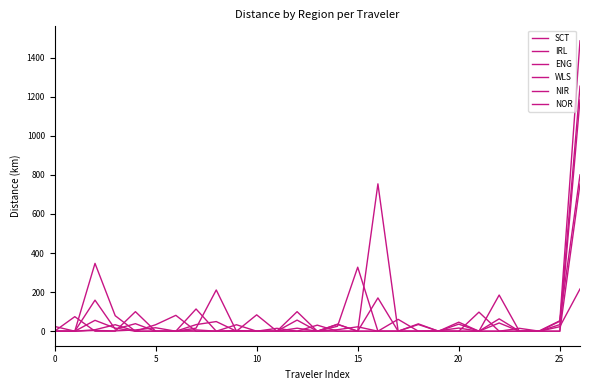

What is the highest value of the SCT series?

1486.2